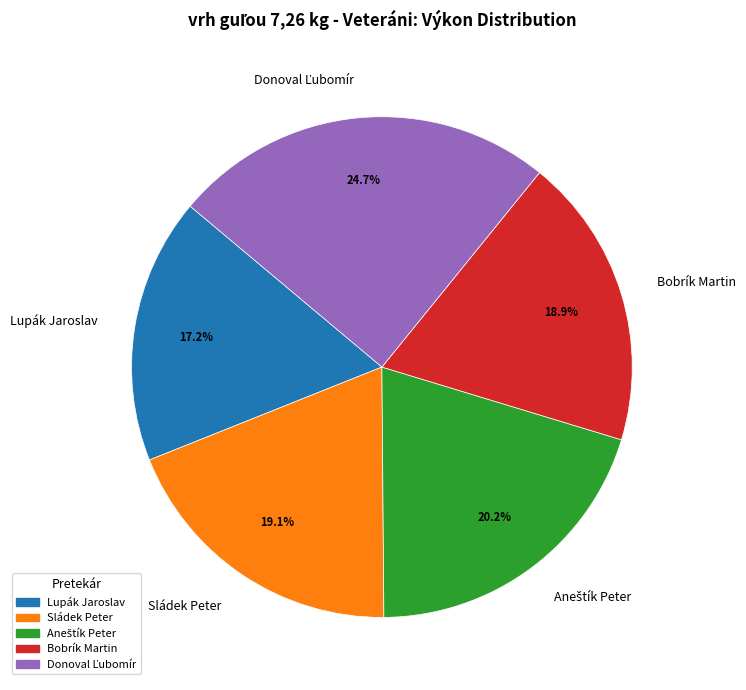

To the nearest percent, what is the average slice percentage?

20%